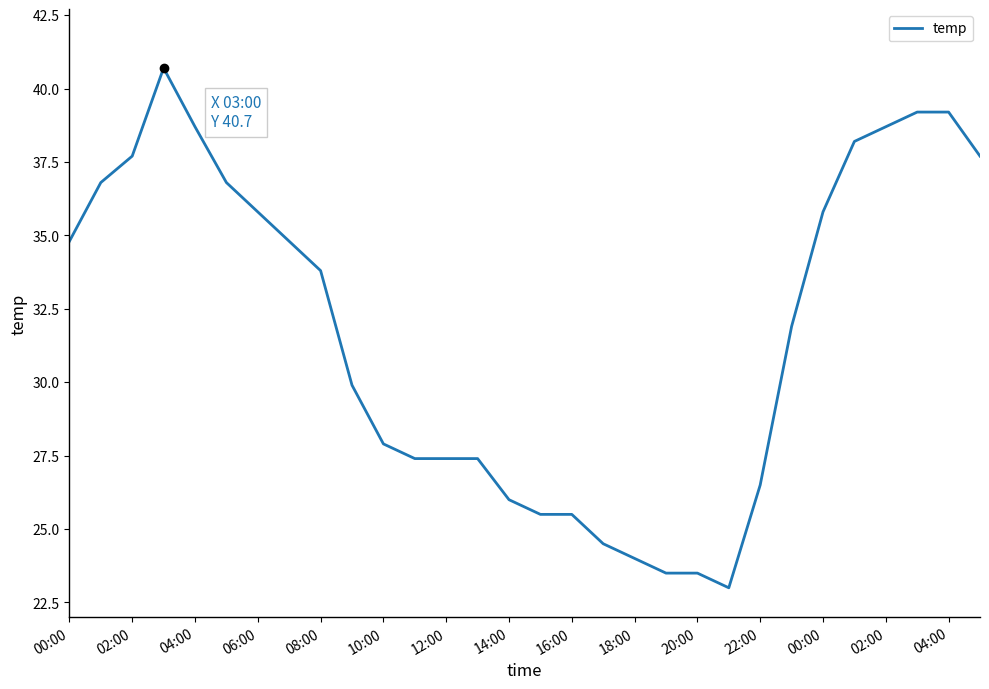

What is the difference between the maximum and minimum values?

17.7